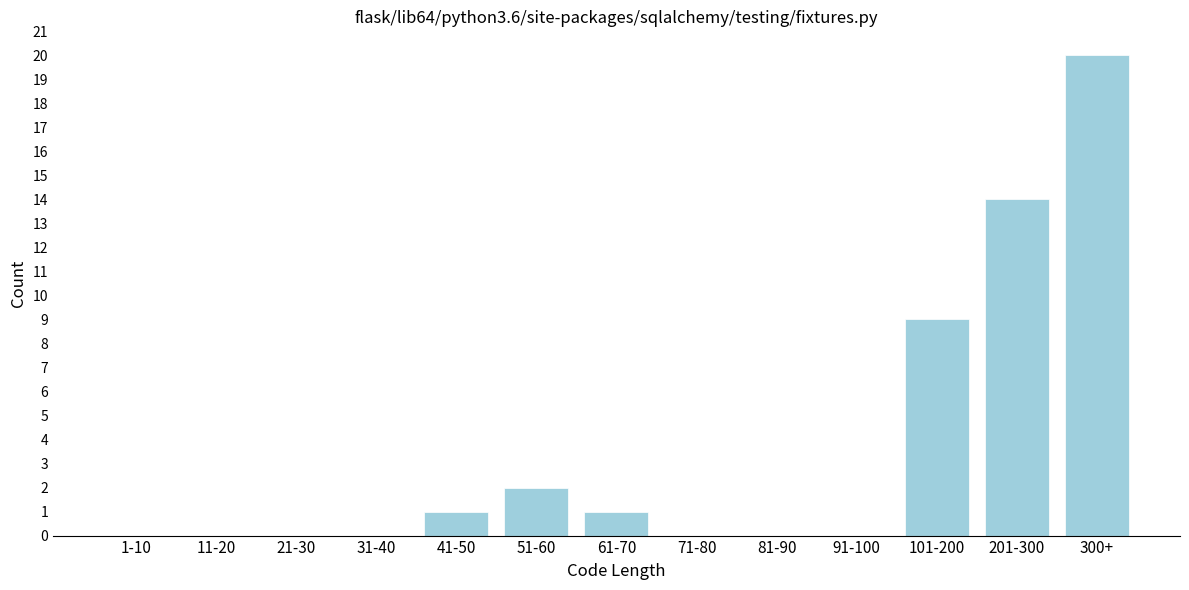

Reading left to right, transcribe all the data shown in this chart.

1-10=0	11-20=0	21-30=0	31-40=0	41-50=1	51-60=2	61-70=1	71-80=0	81-90=0	91-100=0	101-200=9	201-300=14	300+=20